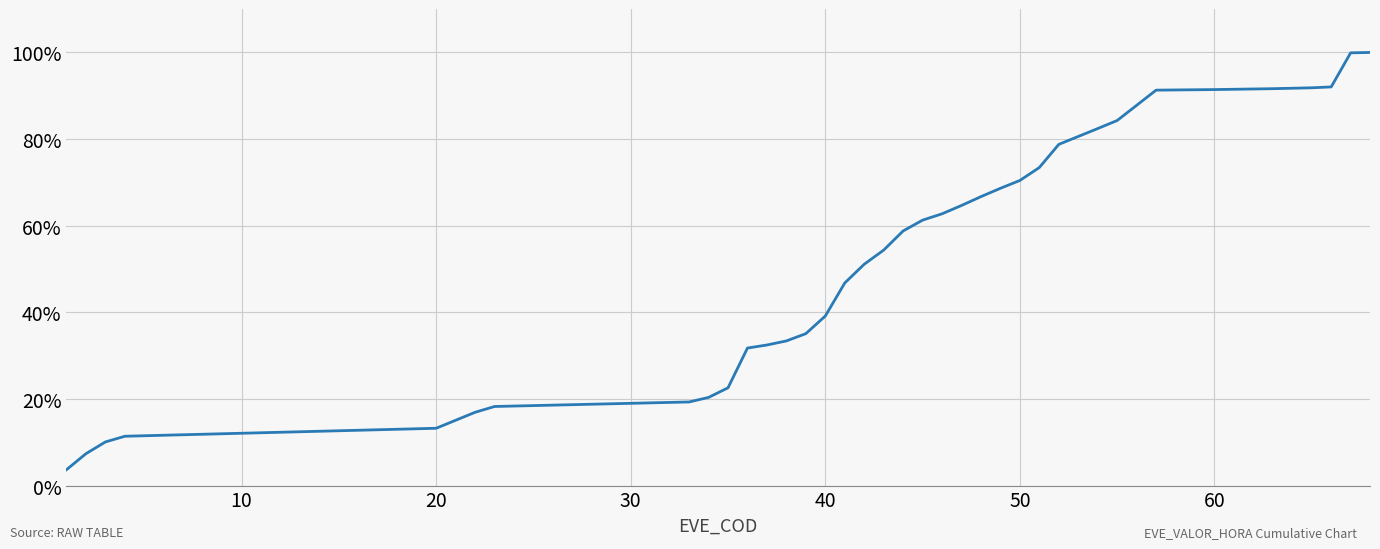

How many series are shown in this chart?

1